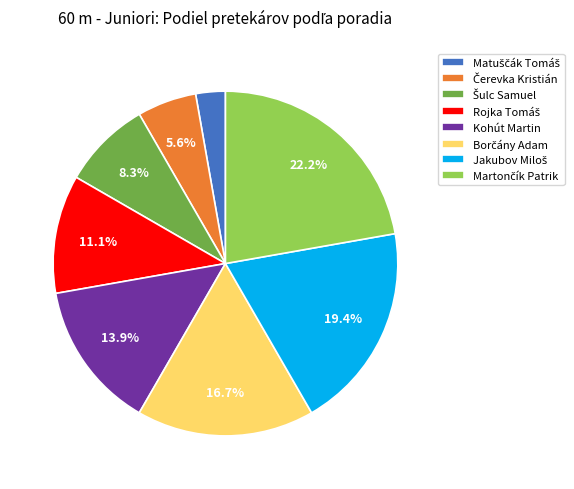

Is there a majority slice in this chart?

No